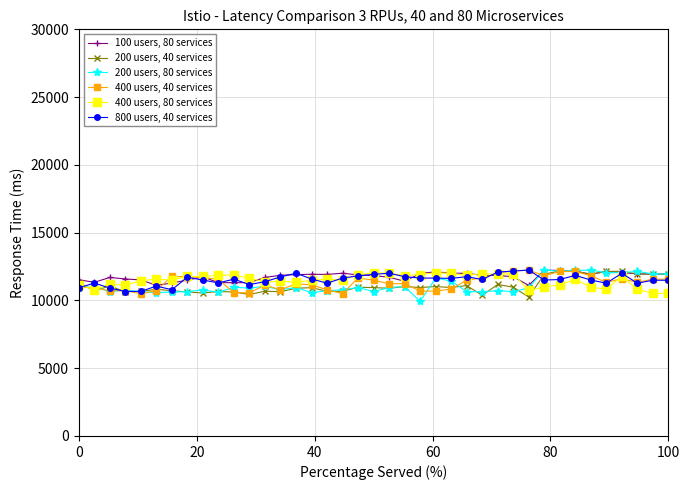

What is the greatest value displayed?

12240